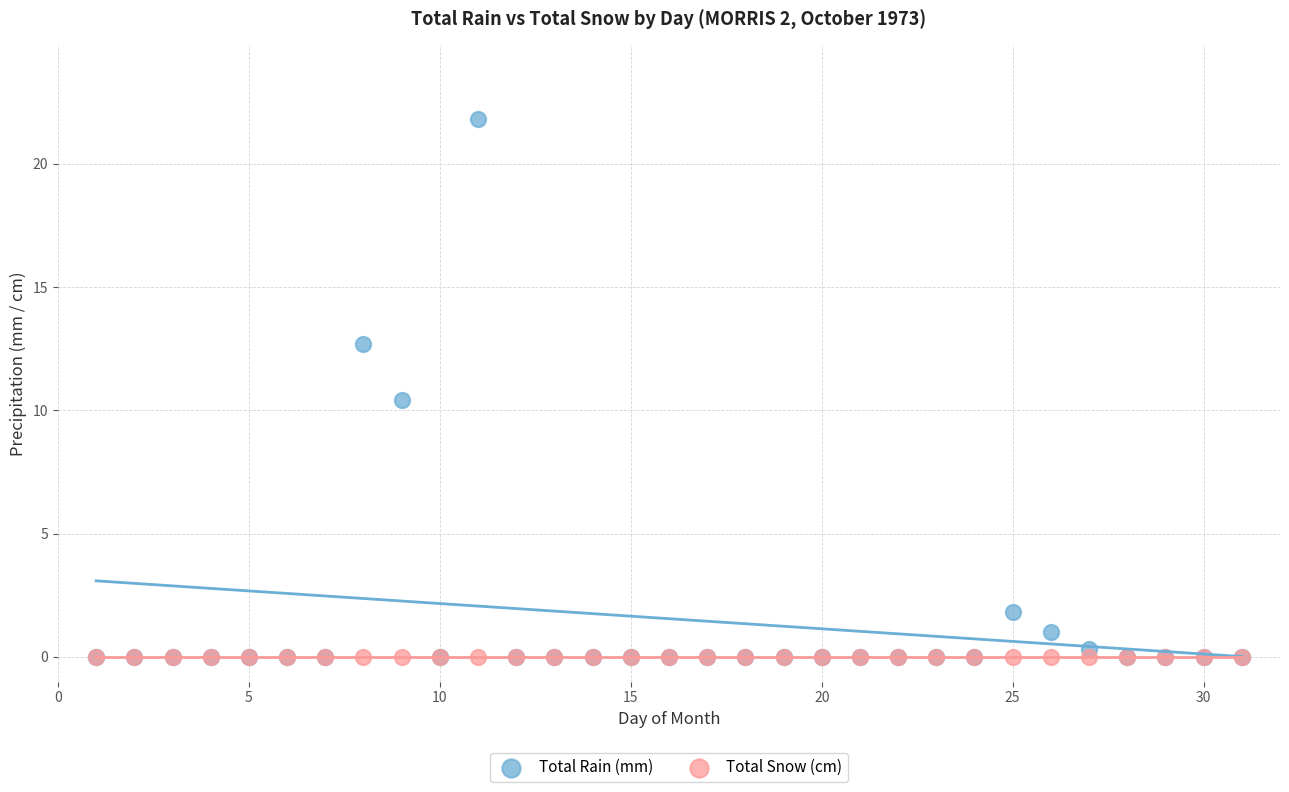

Across all series, what Y value is closest to 10?

10.4